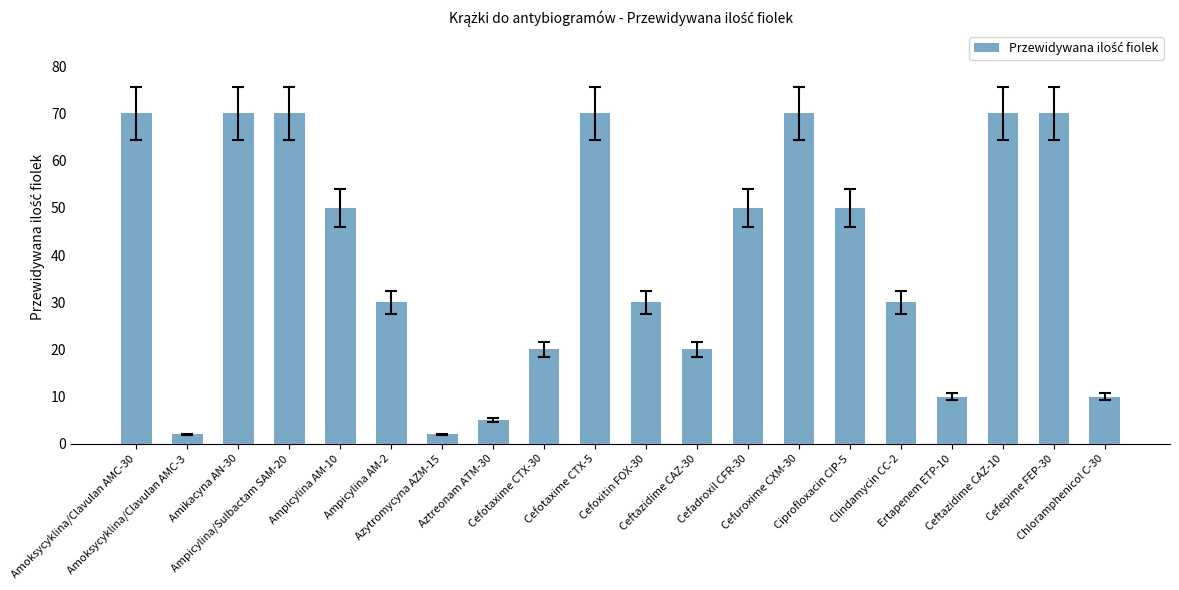

What is the smallest value displayed?

2